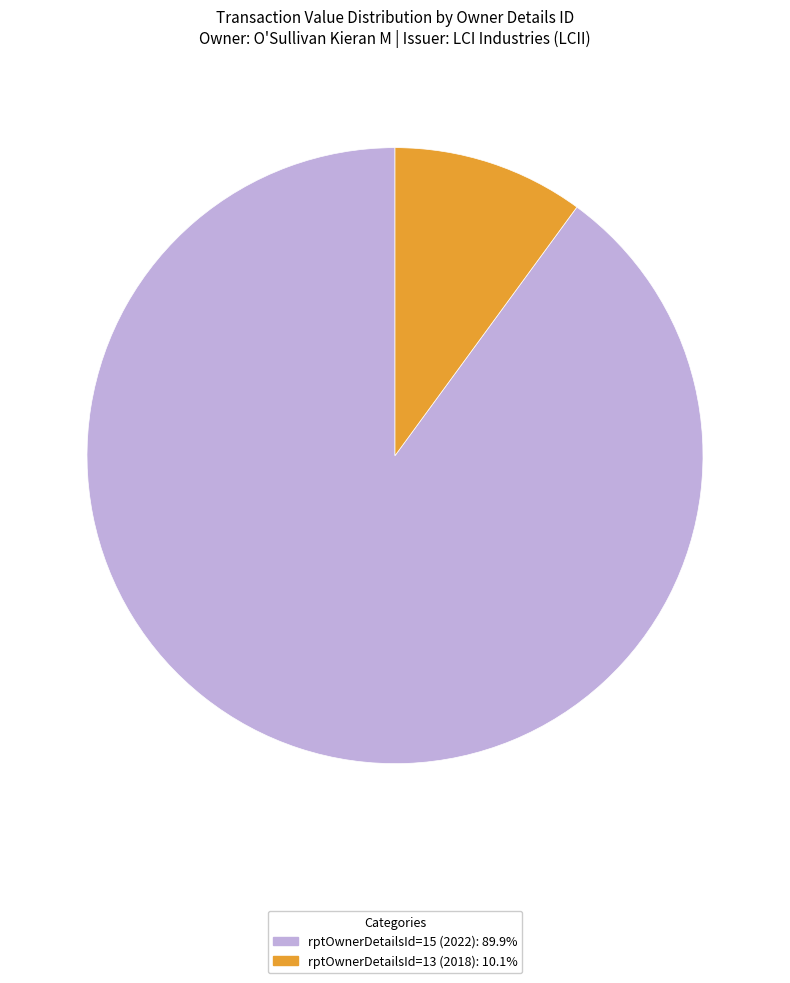

What is the ratio of the value at rptOwnerDetailsId=15 (2022) to the value at rptOwnerDetailsId=13 (2018)?

8.9